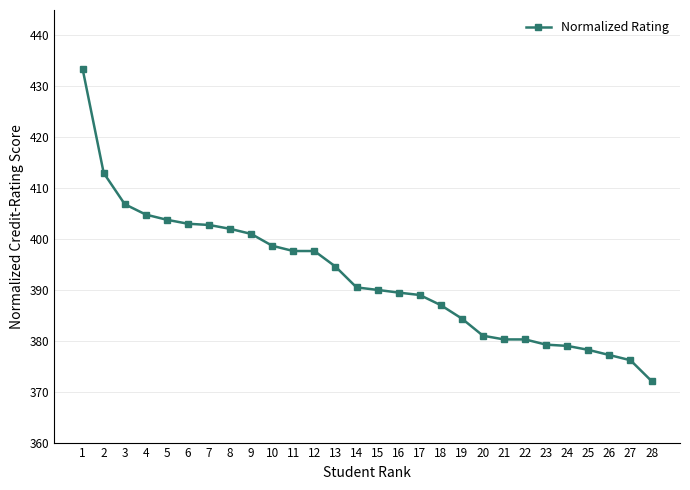

How many lines are shown in the chart?

1